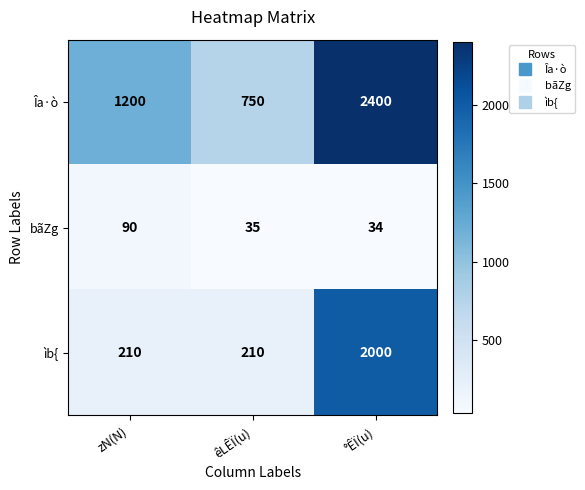

Reading left to right, what are all the values shown in this chart?

Îa·ò: 1200	750	2400
bãZg: 90	35	34
ìb{: 210	210	2000